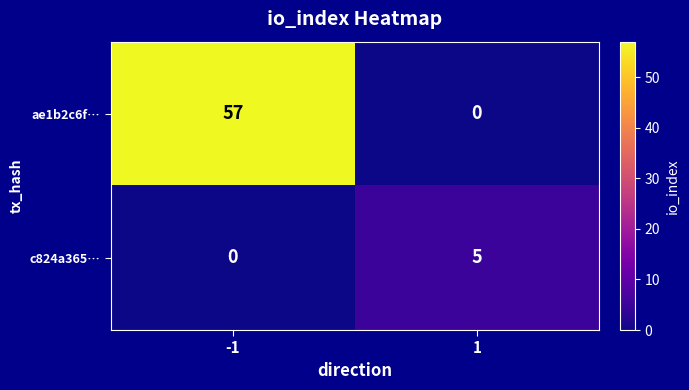

Reading left to right, transcribe all the data shown in this chart.

ae1b2c6f…: -1=57	1=0
c824a365…: -1=0	1=5